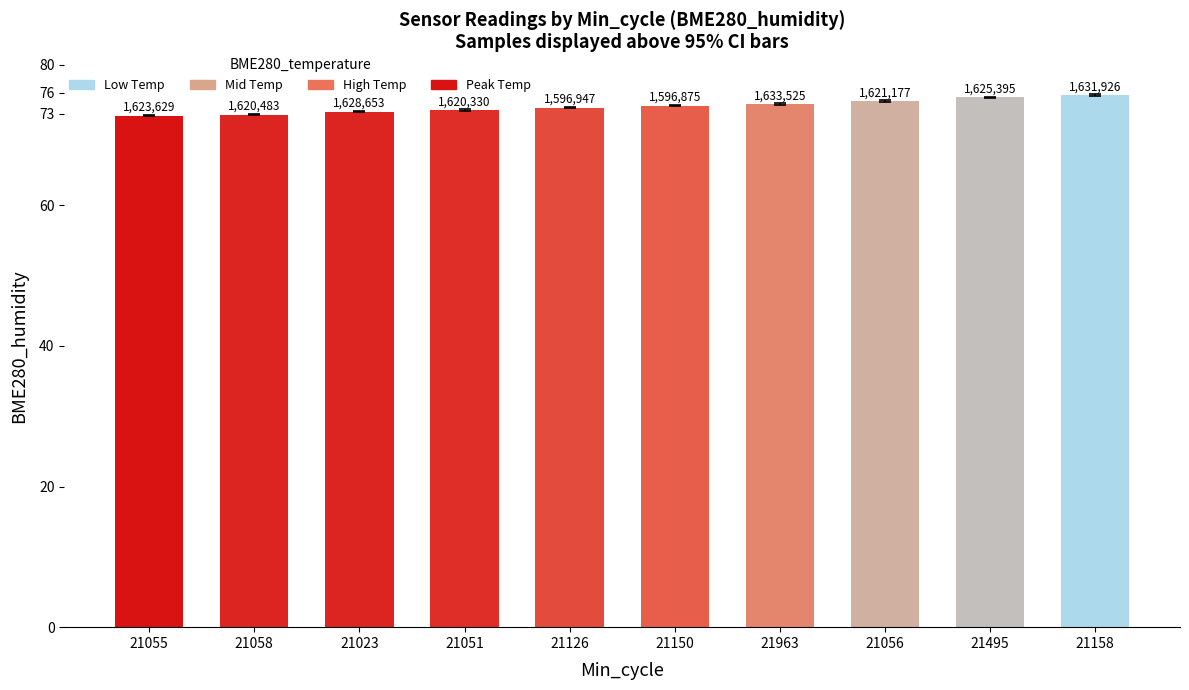

Reading left to right, what are all the values shown in this chart?

72.8	72.9	73.3	73.5	73.9	74.2	74.4	74.8	75.3	75.7